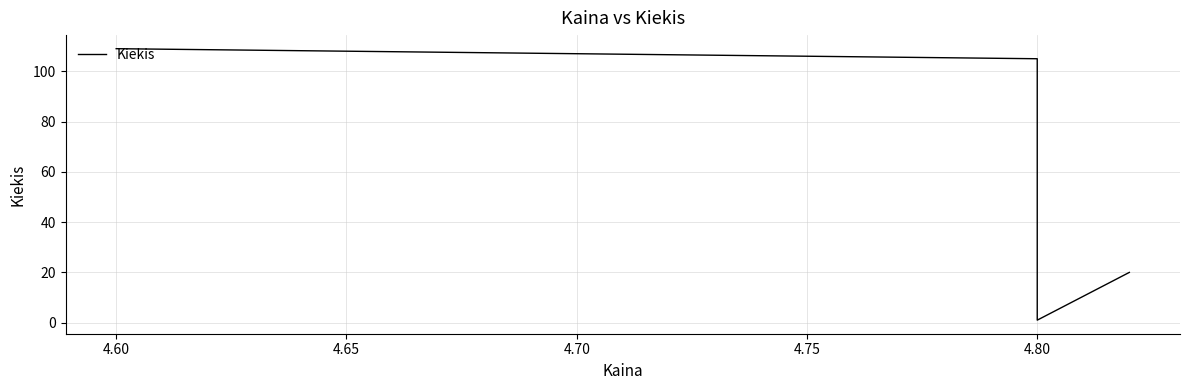

Approximately how many times larger is the value at 4.80 compared to 4.60?

1.0